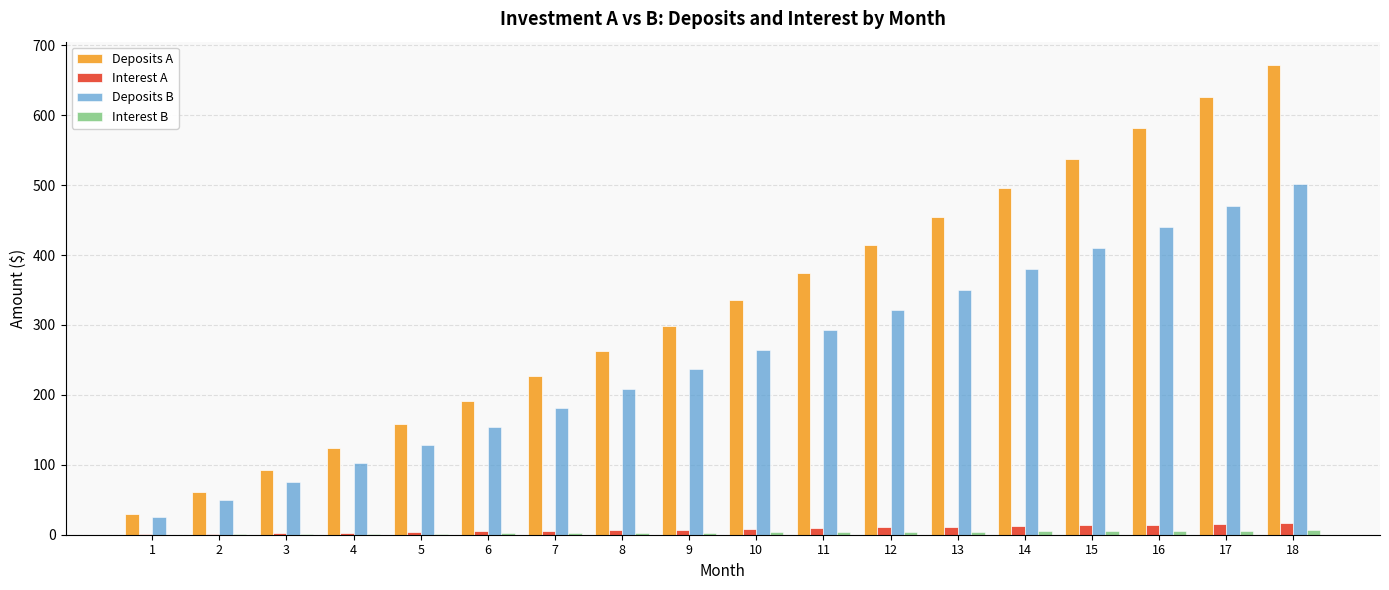

Between 2 and 5, which series saw the biggest shift?

Deposits A